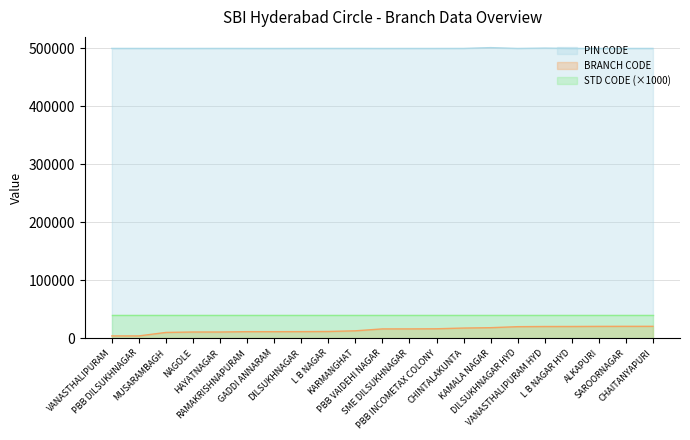

The PIN CODE series shows 500036 at DILSUKHNAGAR HYD. True or false?

True